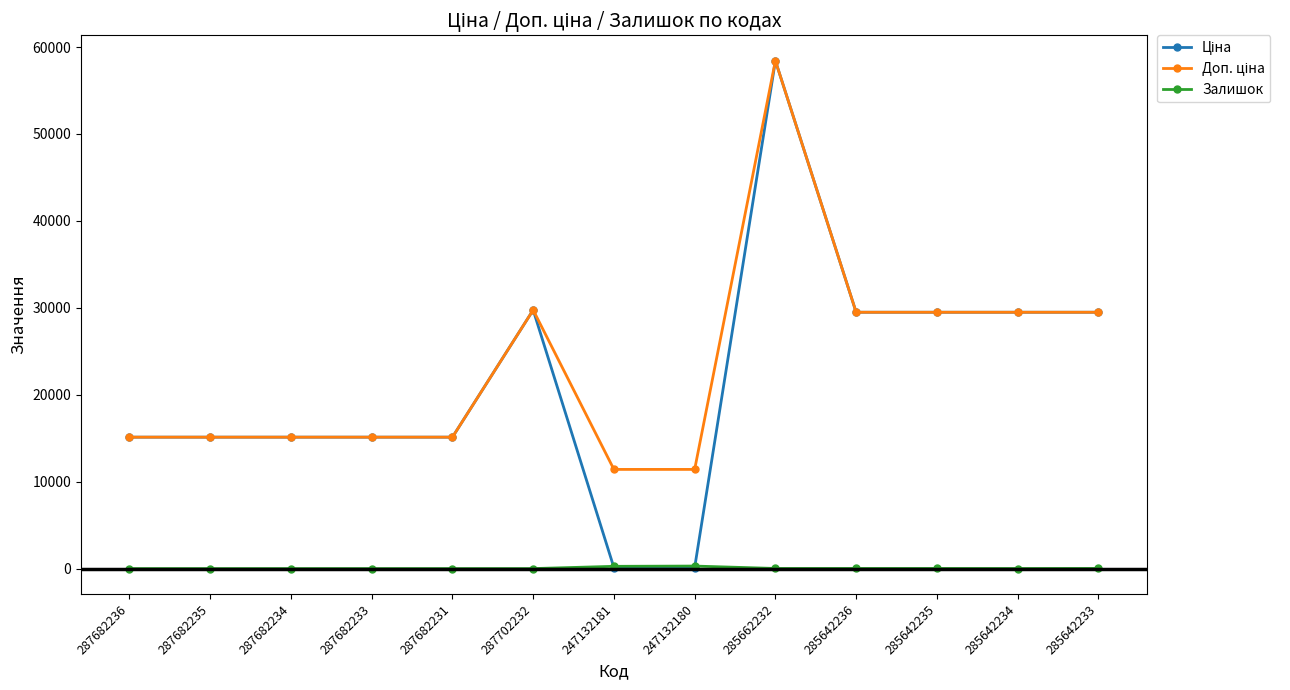

Which label corresponds to the largest value in the chart?

285662232